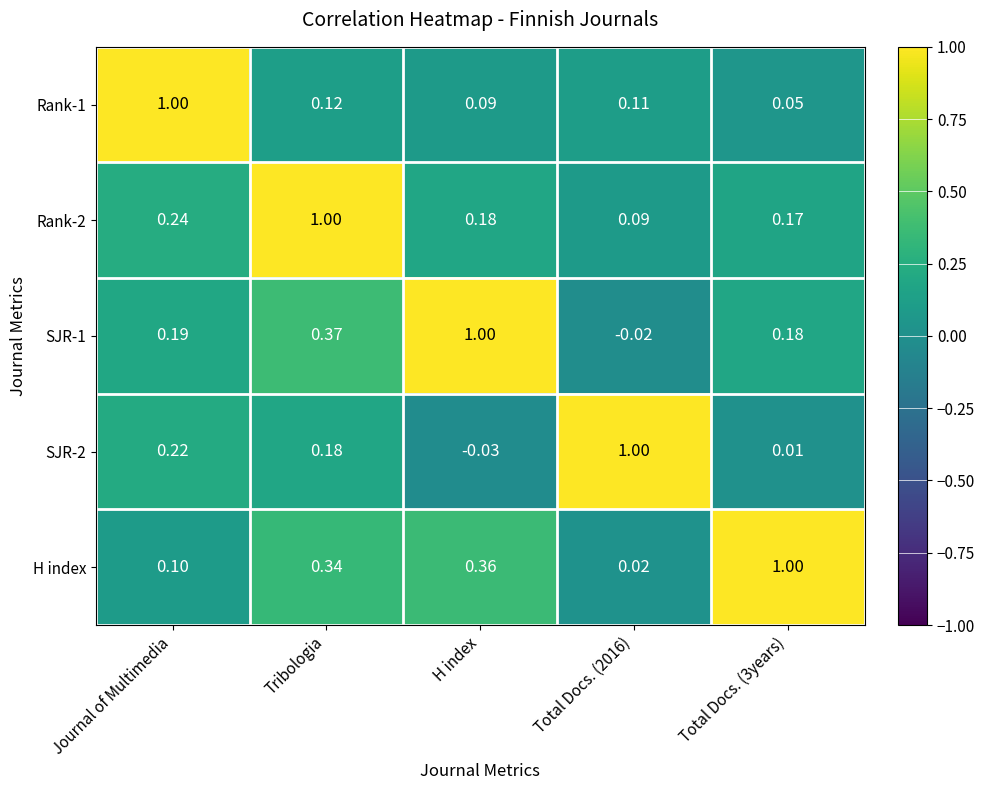

Which category has the highest value in the SJR-1 series?

H index